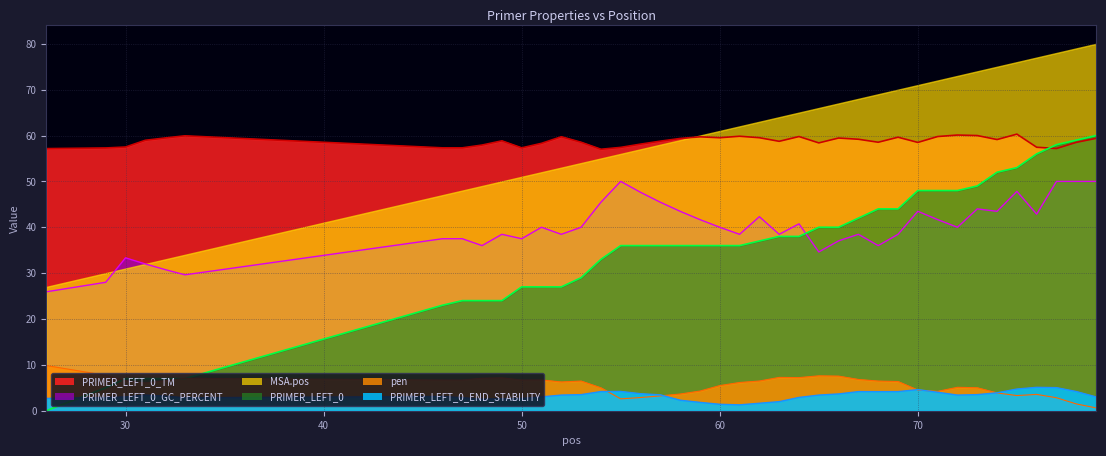

What is the maximum value shown in the chart?

80.0